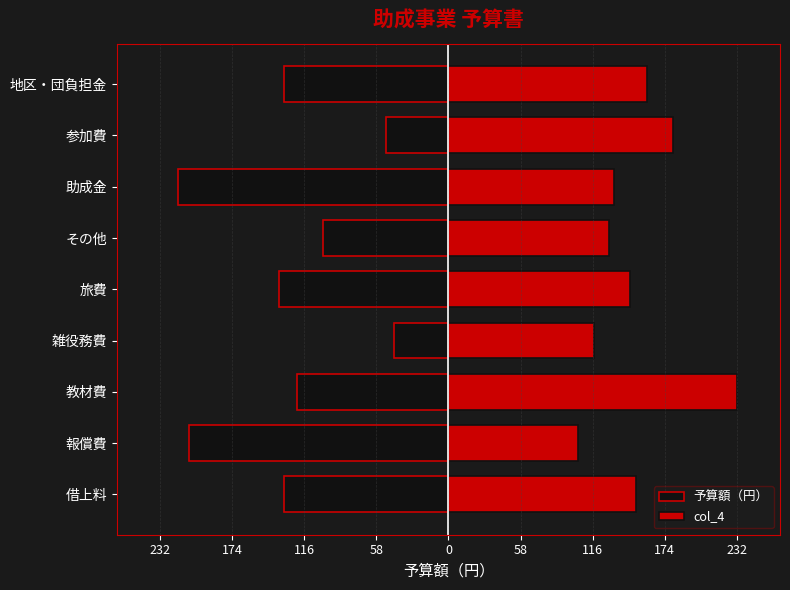

How many data points does each series have?

9